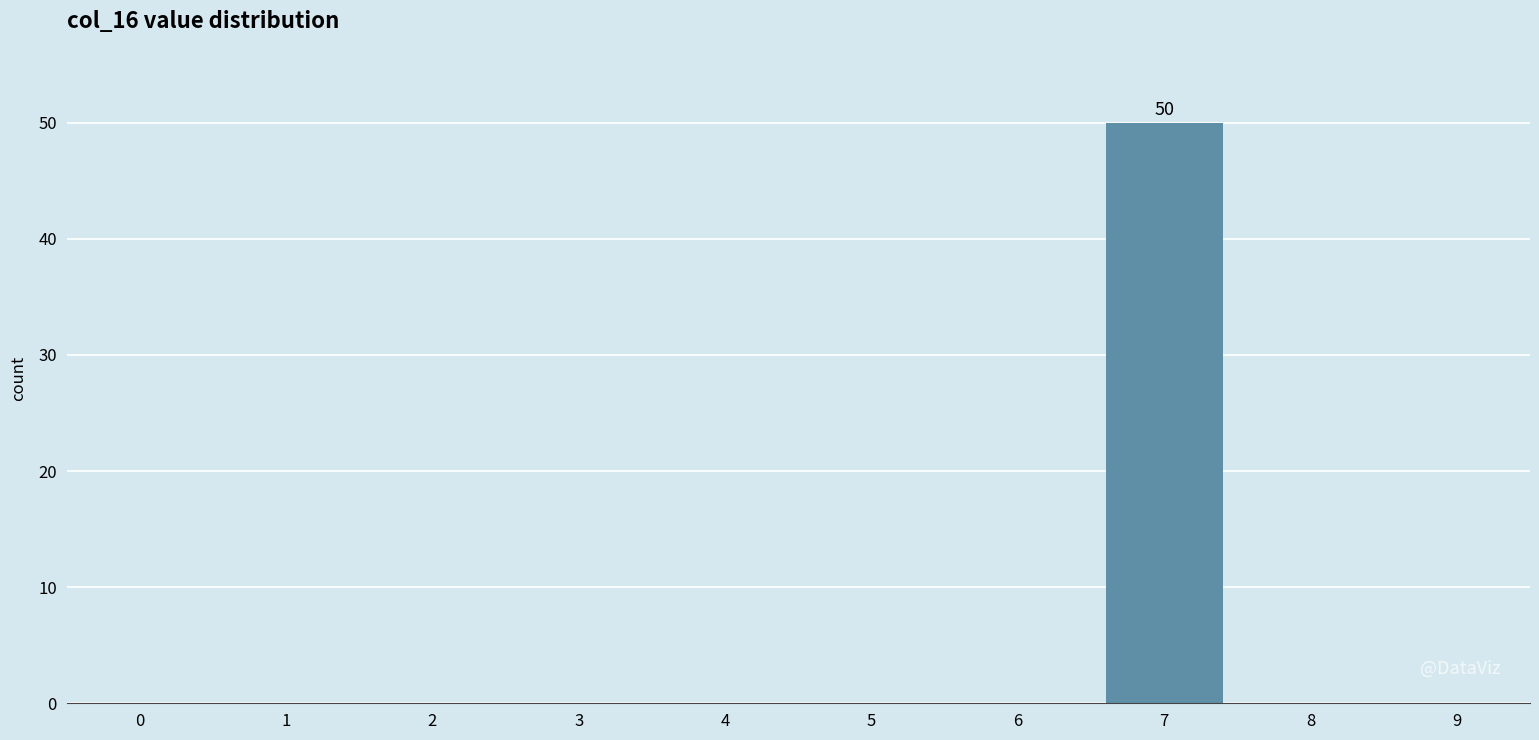

Reading left to right, extract all data points from this chart.

0=0	1=0	2=0	3=0	4=0	5=0	6=0	7=50	8=0	9=0